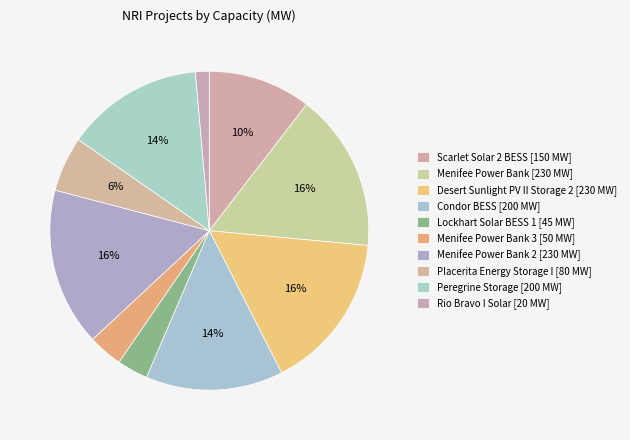

How many slices are in this pie chart?

10